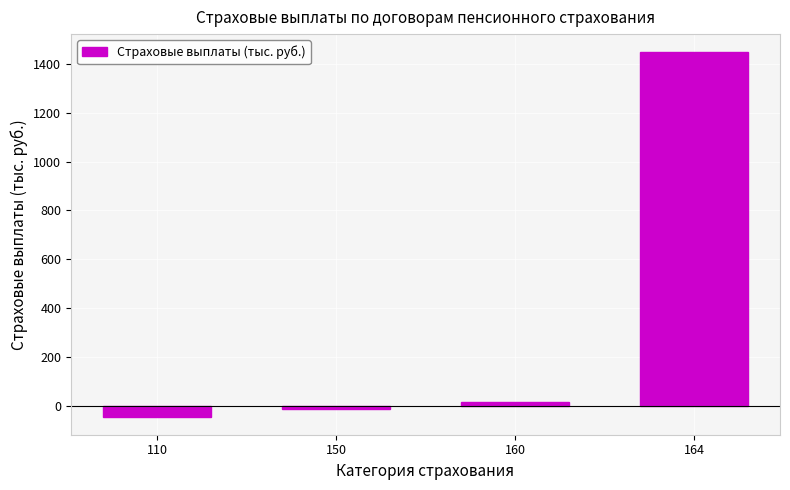

Reading left to right, transcribe all the data shown in this chart.

110=-43.4	150=-14.5	160=14.5	164=1447.2